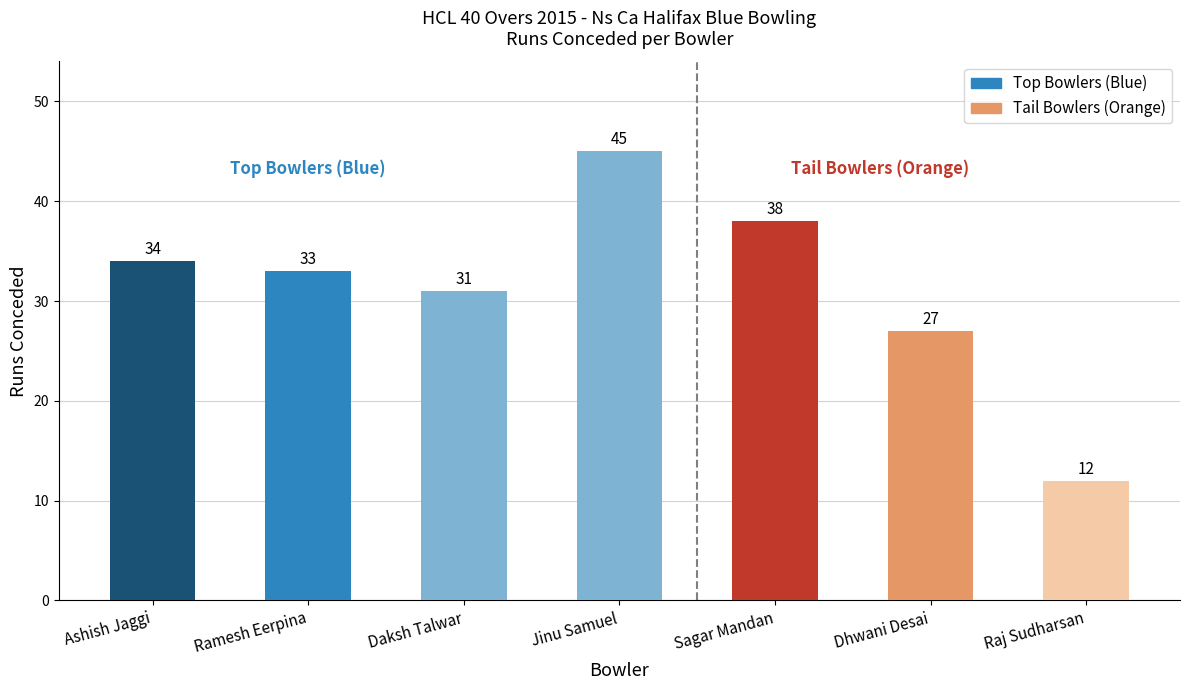

List the labels in order of value, smallest first.

Raj Sudharsan, Dhwani Desai, Daksh Talwar, Ramesh Eerpina, Ashish Jaggi, Sagar Mandan, Jinu Samuel